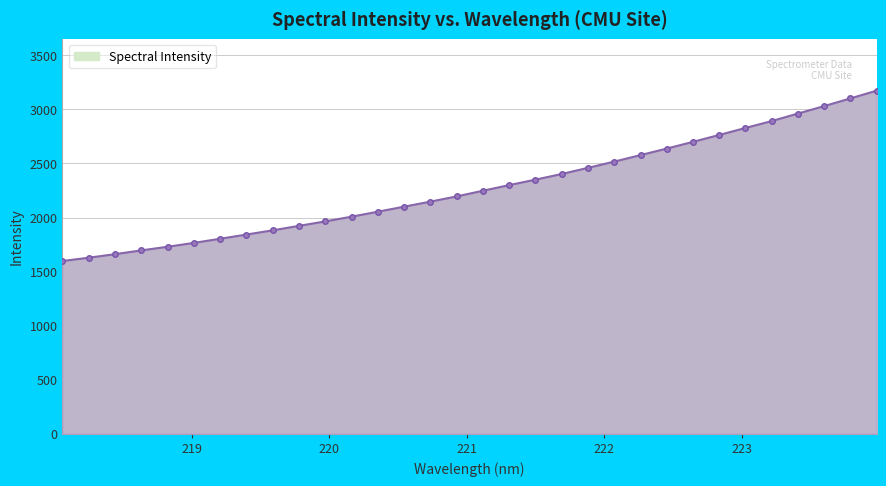

What is the value of the 20th point from the left?

2402.6